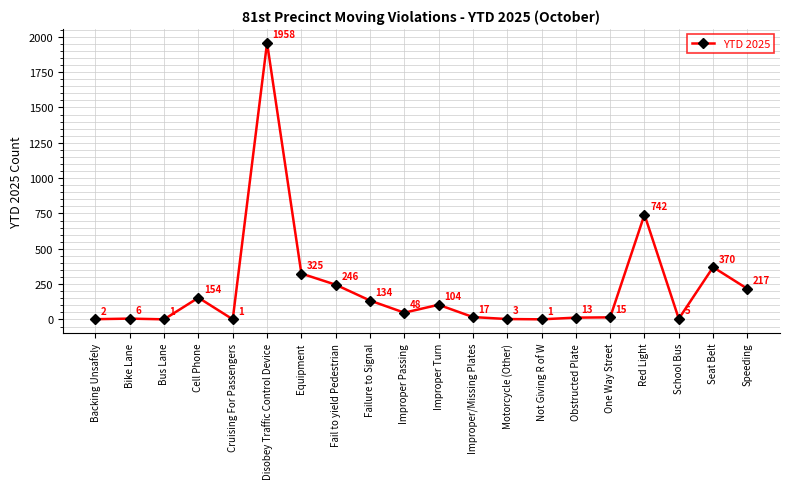

Reading left to right, what are all the values shown in this chart?

Backing Unsafely=2	Bike Lane=6	Bus Lane=1	Cell Phone=154	Cruising For Passengers=1	Disobey Traffic Control Device=1958	Equipment=325	Fail to yield Pedestrian=246	Failure to Signal=134	Improper Passing=48	Improper Turn=104	Improper/Missing Plates=17	Motorcycle (Other)=3	Not Giving R of W=1	Obstructed Plate=13	One Way Street=15	Red Light=742	School Bus=5	Seat Belt=370	Speeding=217